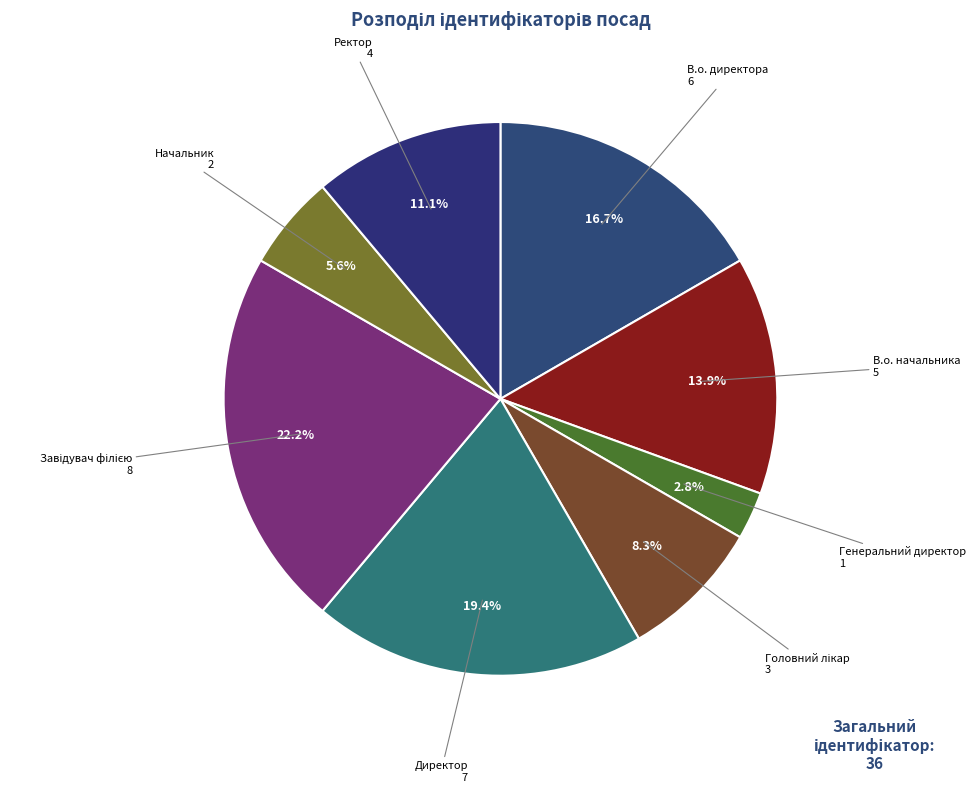

Approximately how many times larger is the value at Ректор compared to Директор?

0.6